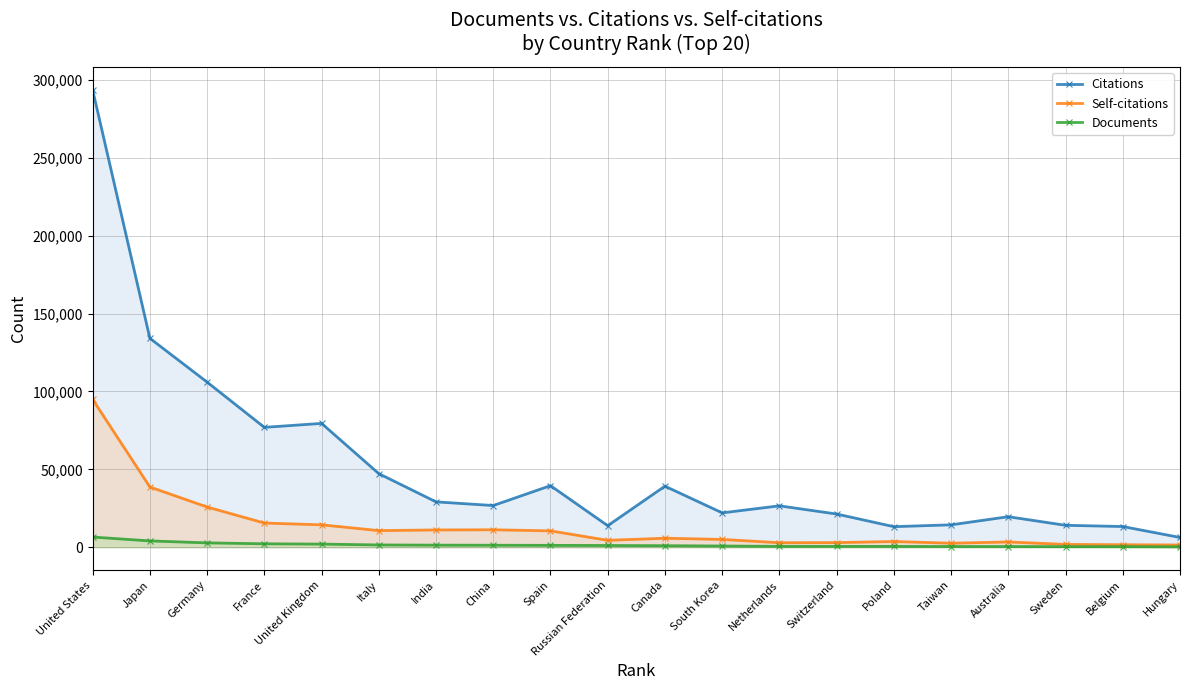

True or false: Documents and Citations intersect in this chart.

False